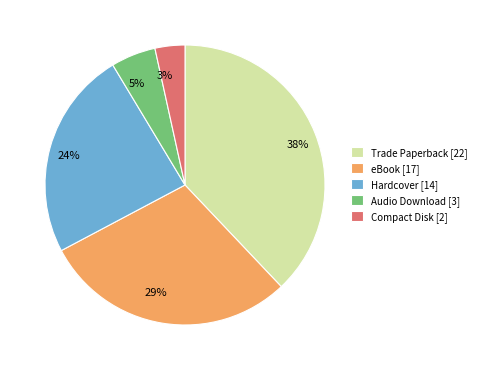

To the nearest percent, what is the difference between the eBook and Hardcover slice percentages?

5%